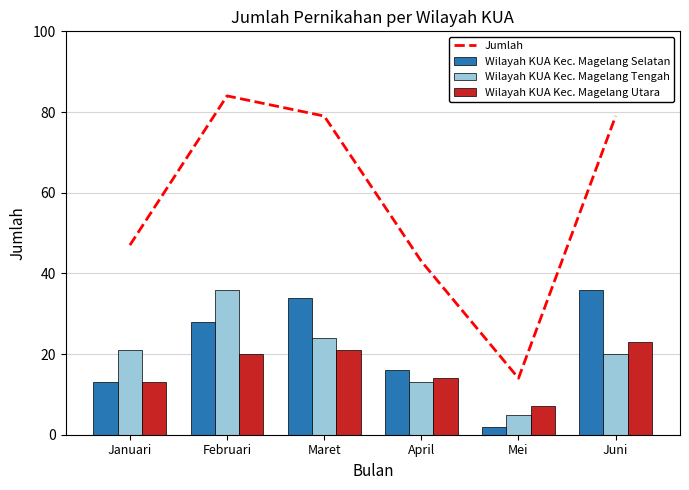

How many distinct data groups are displayed?

4